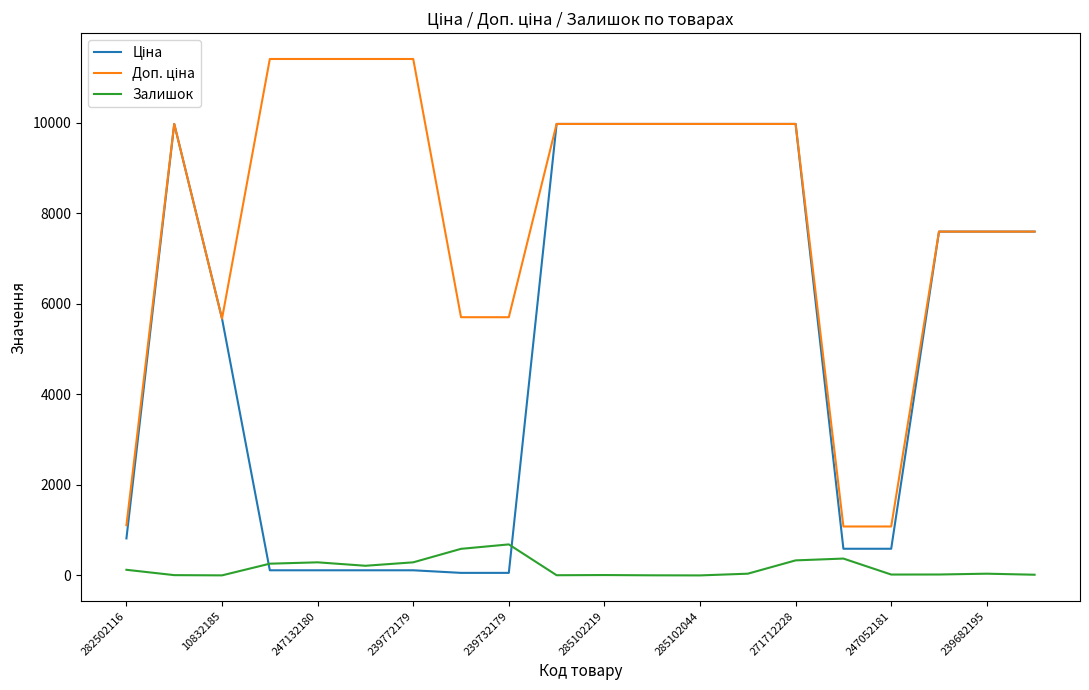

True or false: Ціна and Доп. ціна intersect in this chart.

False